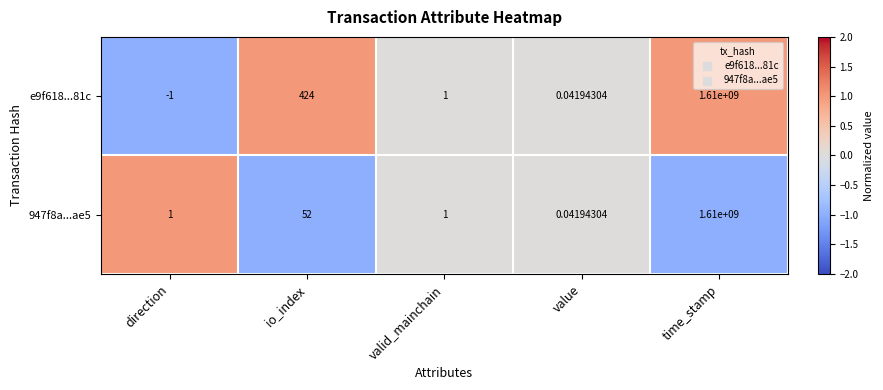

Rank the series by their average value, from highest to lowest.

e9f618...81c, 947f8a...ae5